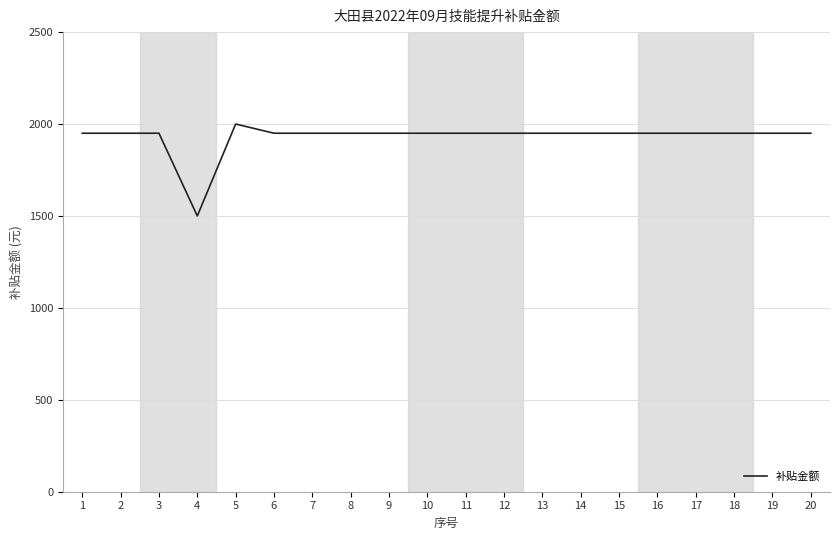

How many lines are shown in the chart?

1